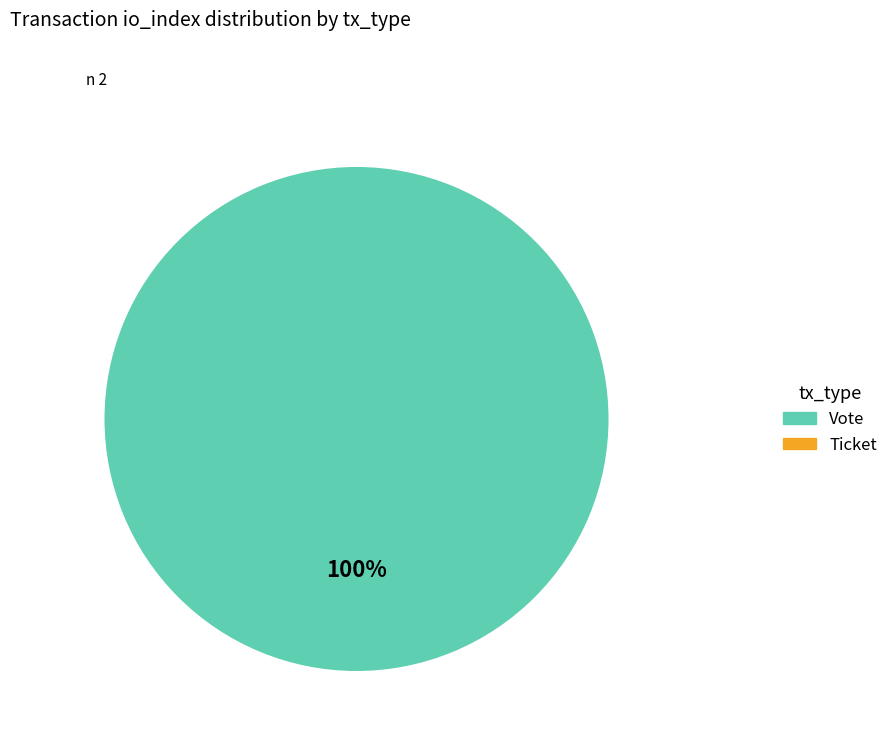

To the nearest percent, what is the difference between the Ticket and Vote slice percentages?

100%